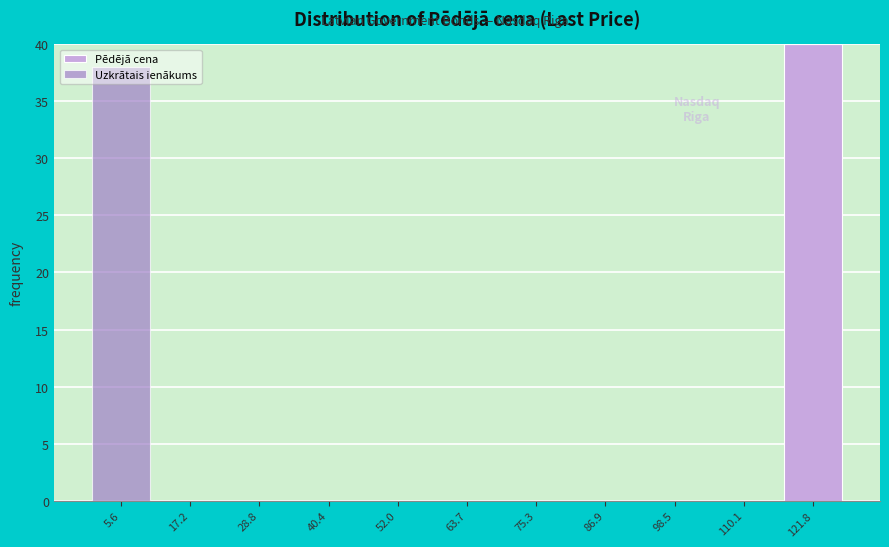

At which label does Pēdējā cena reach its peak?

121.8